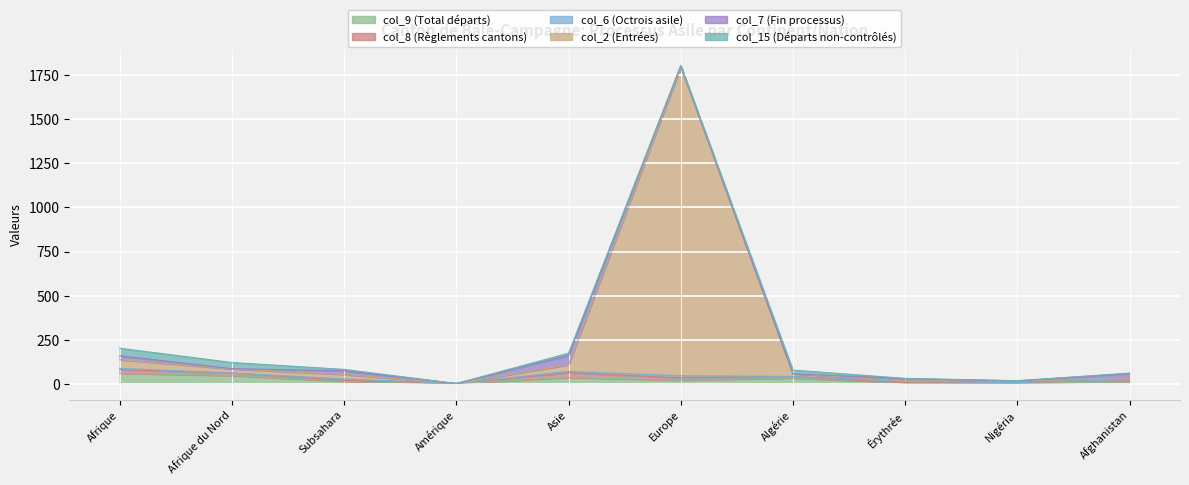

What are all the series names shown in the legend?

col_9 (Total départs), col_8 (Règlements cantons), col_6 (Octrois asile), col_2 (Entrées), col_7 (Fin processus), col_15 (Départs non-contrôlés)